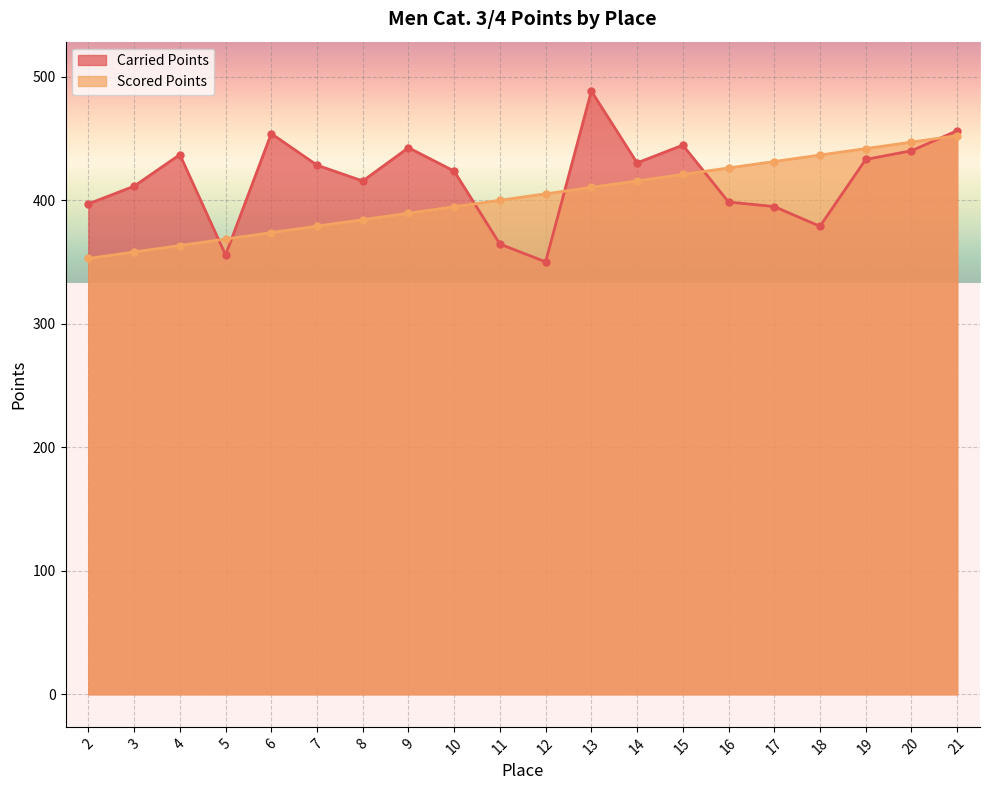

At which label does Carried Points first exceed 428?

4